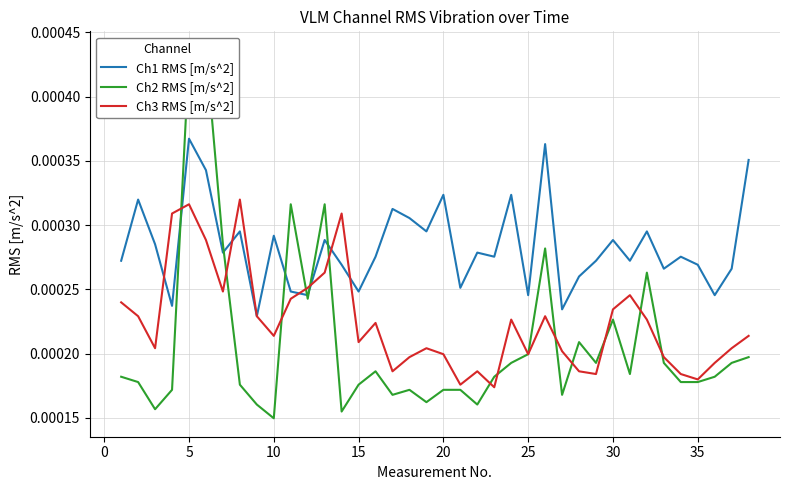

Which series has the widest spread of values?

Ch2 RMS [m/s^2]